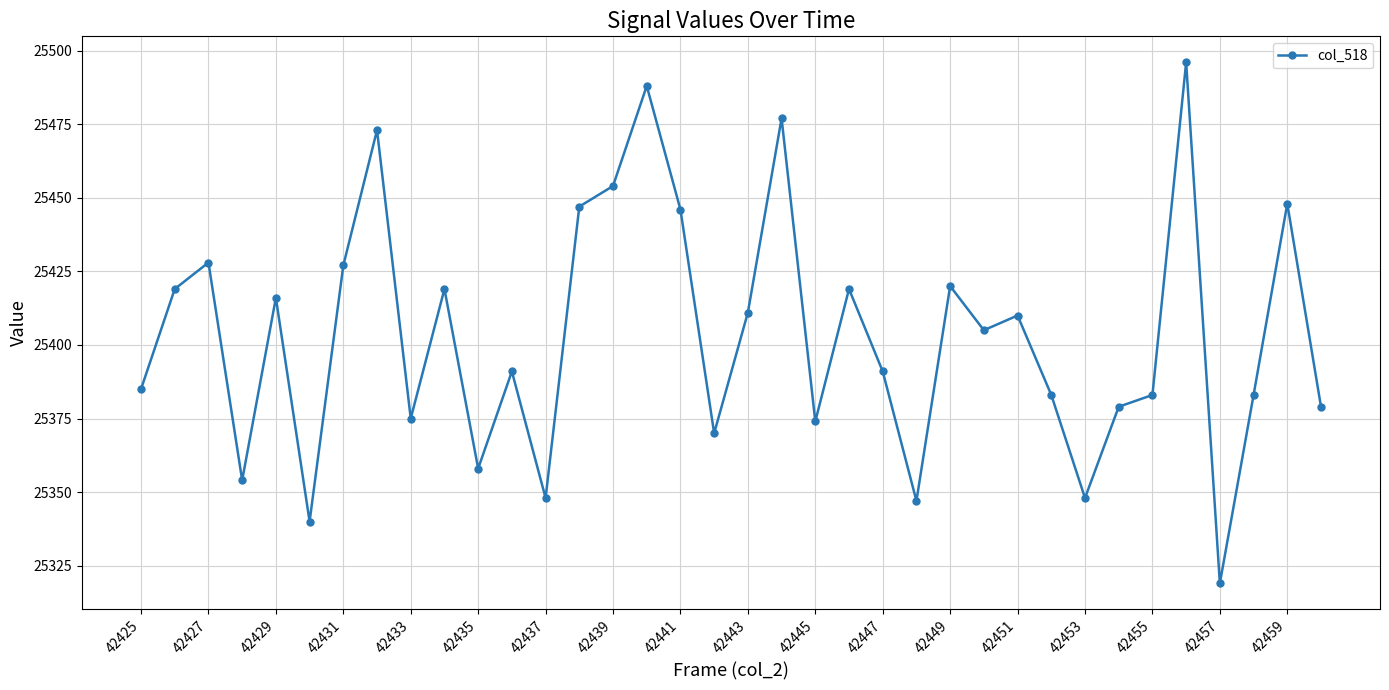

What is the average value?

25403